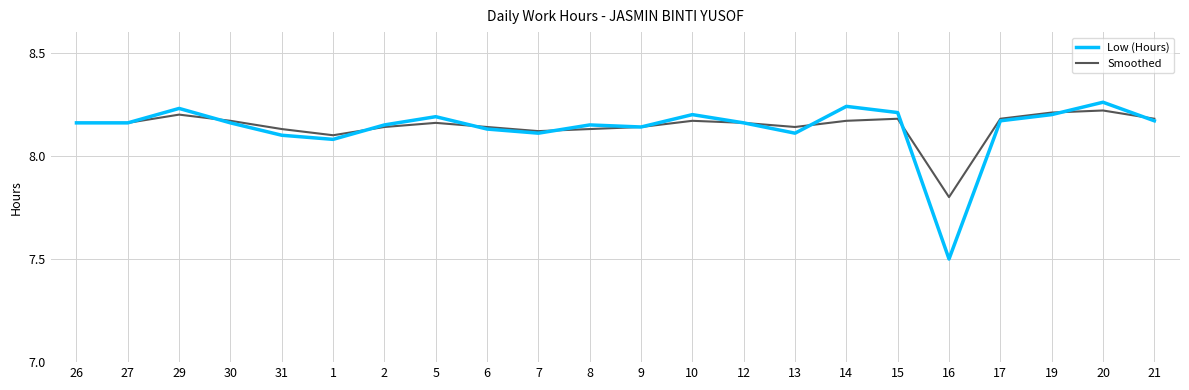

What are all the series names shown in the legend?

Low (Hours), Smoothed